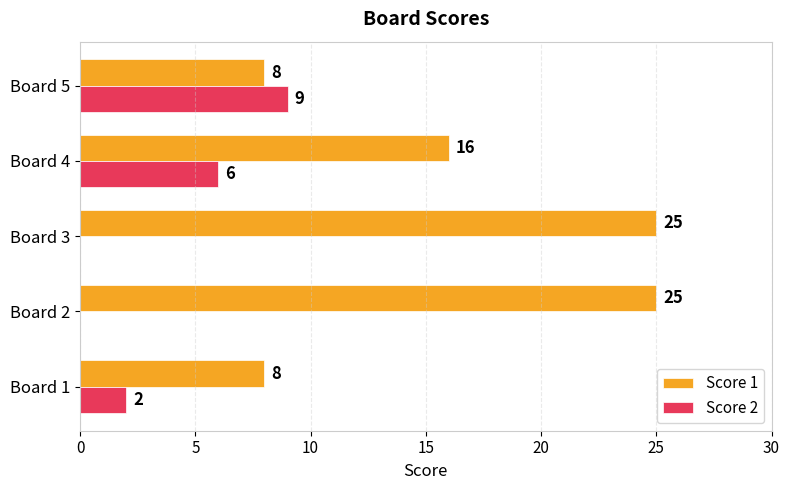

The value of Score 2 at Board 1 is 3. True or false?

False